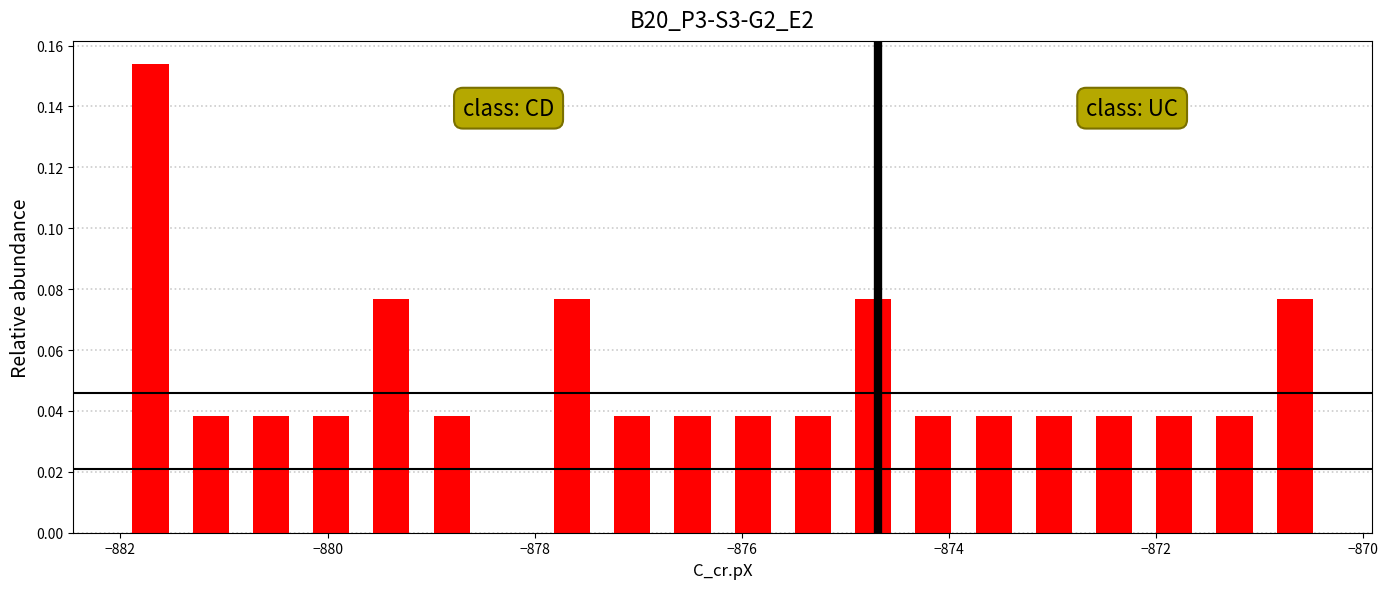

Around what value on the x-axis is the tallest bar? Give the approximate position of its centre, as read against the axis.

-881.8